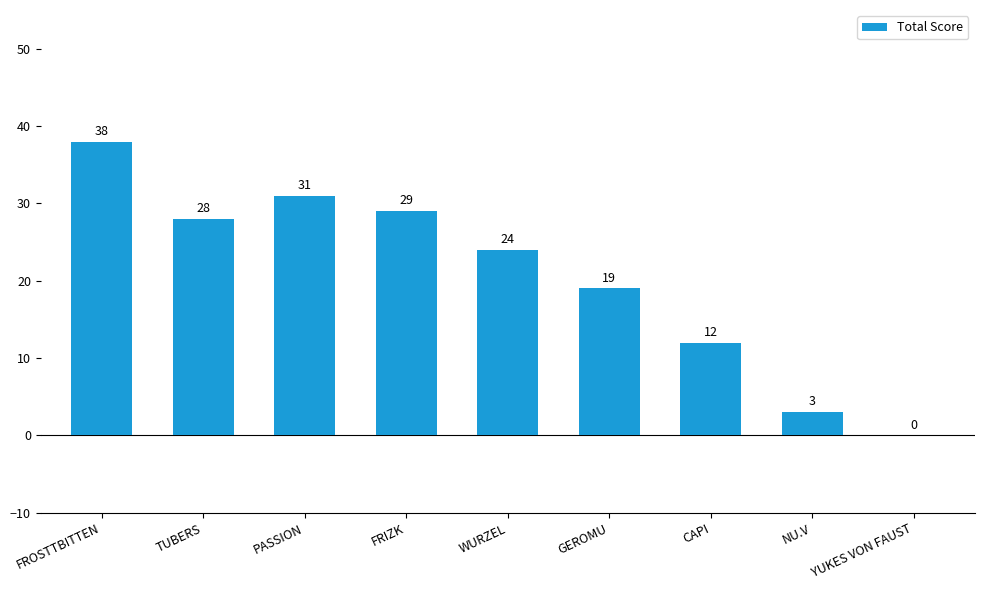

What is the greatest value displayed?

38